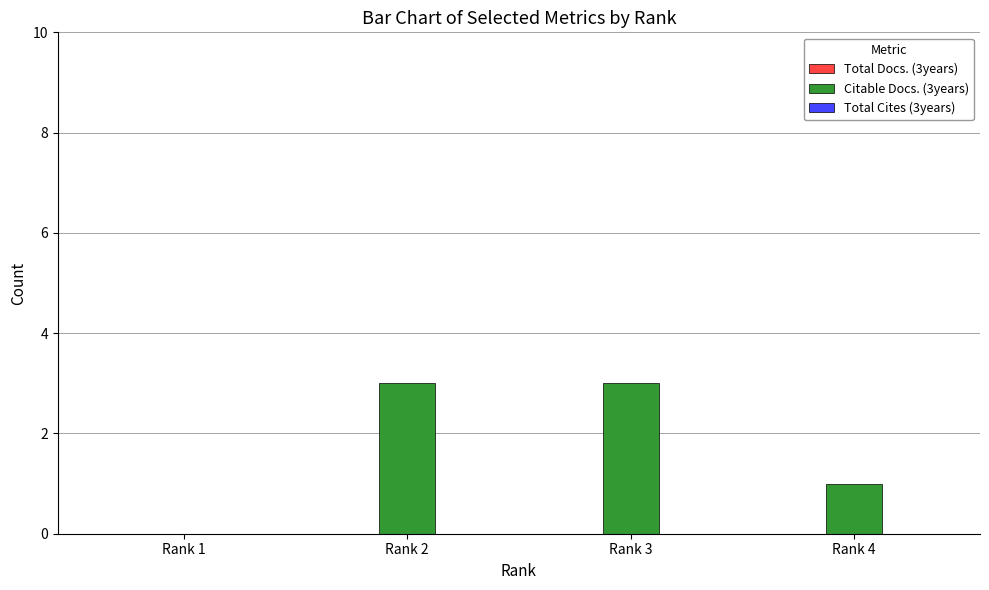

The value at Rank 1 is 1. True or false?

False